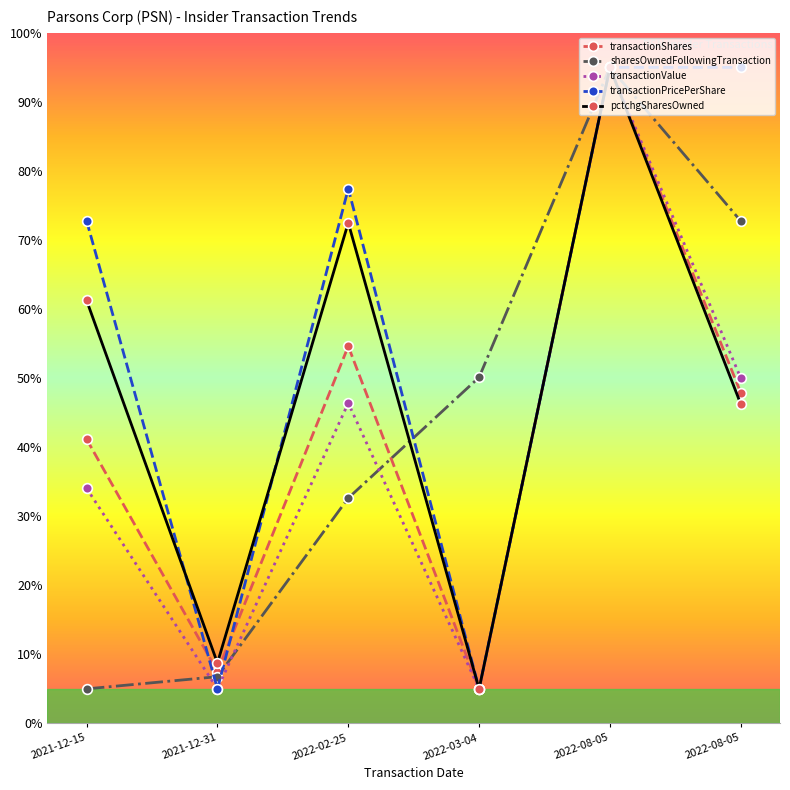

Which category has the lowest value in the transactionValue series?

2021-12-31